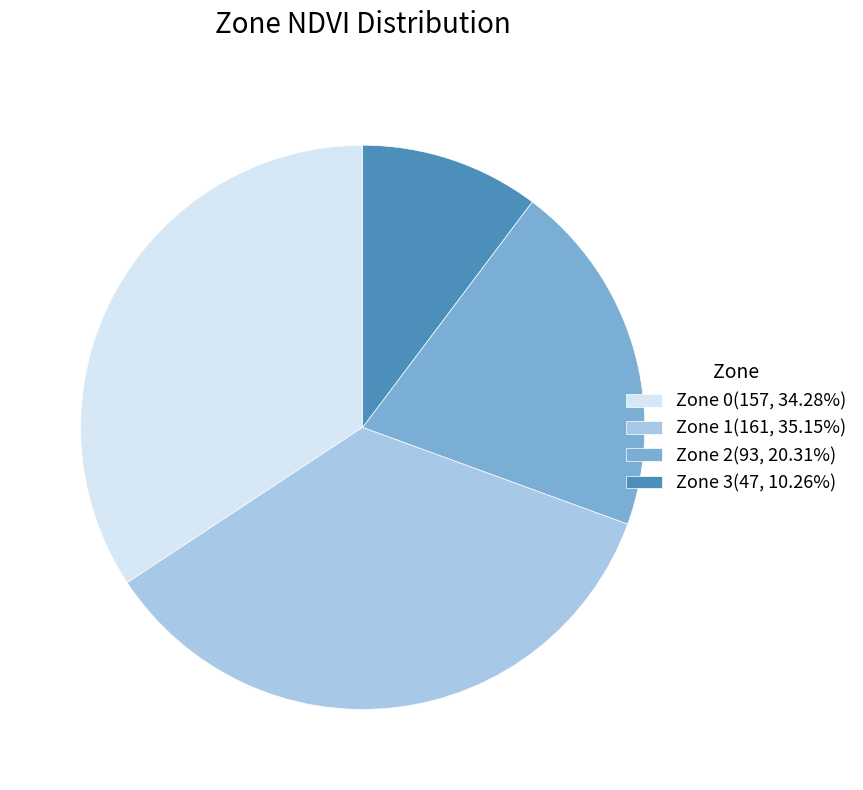

What is the largest slice in the pie chart?

Zone 1